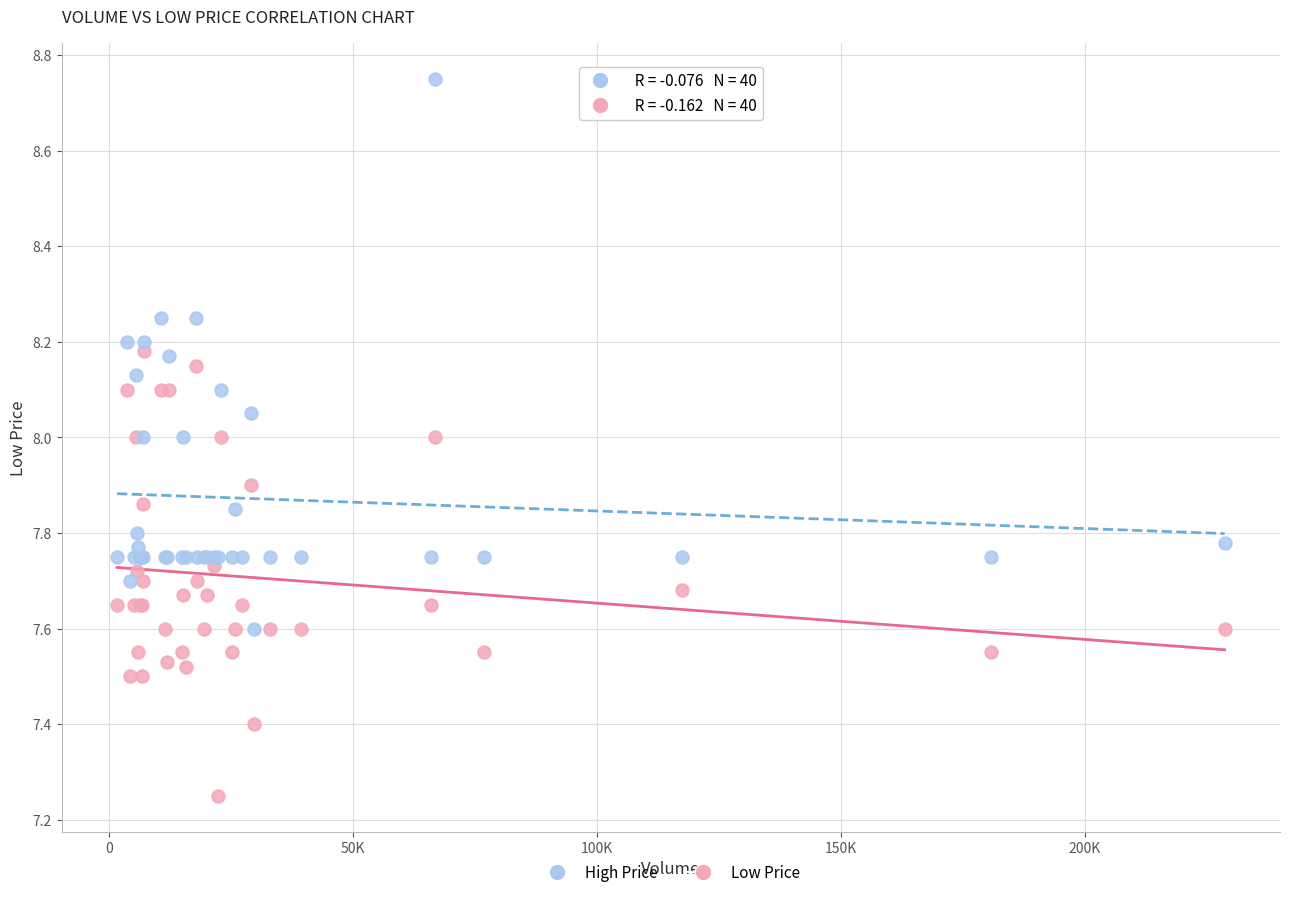

Which series contains the lowest Y value?

Low Price